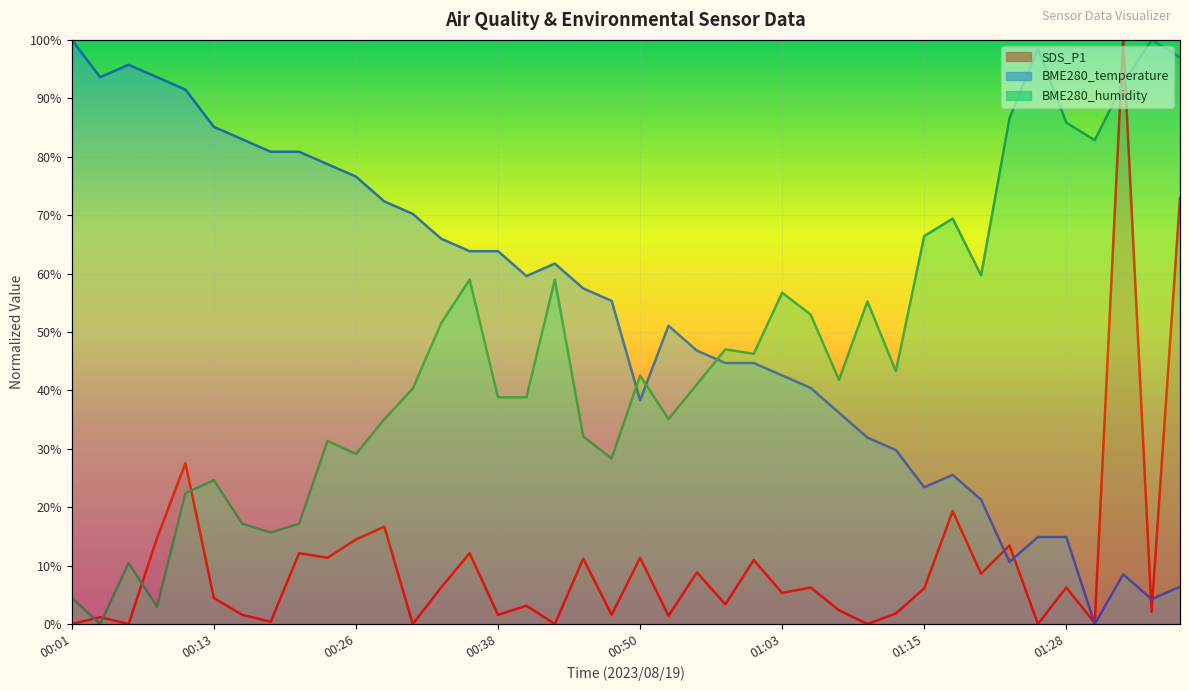

At 00:01, list the series in order from largest to smallest.

BME280_temperature, BME280_humidity, SDS_P1